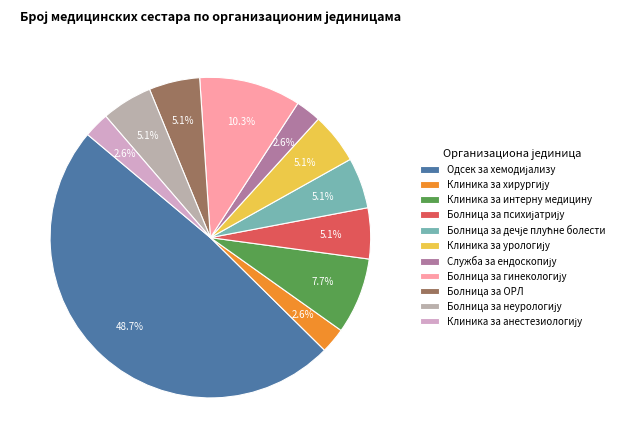

How many slices are in this pie chart?

11